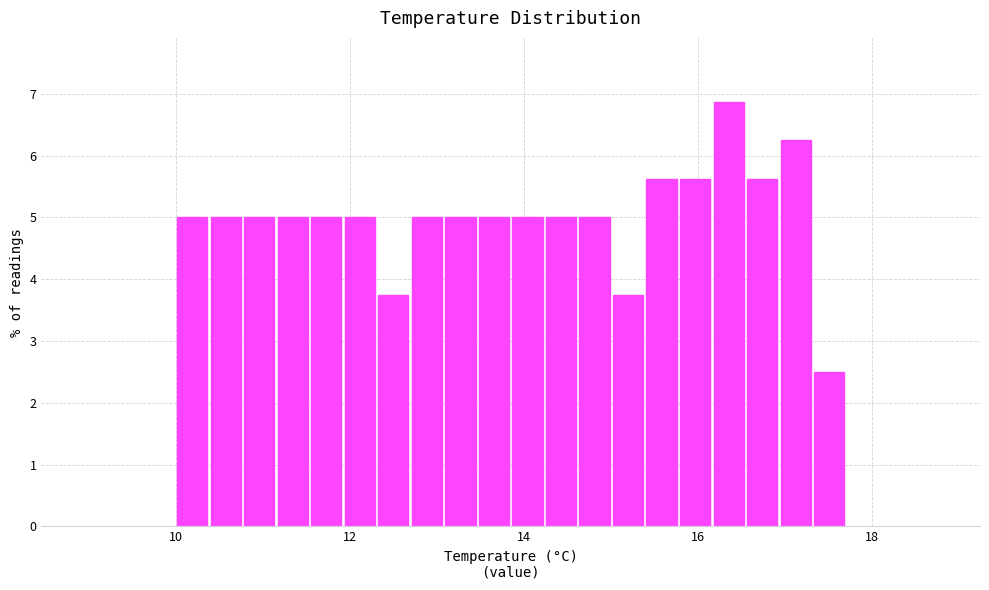

Around what value on the x-axis is the tallest bar? Give the approximate position of its centre, as read against the axis.

16.4